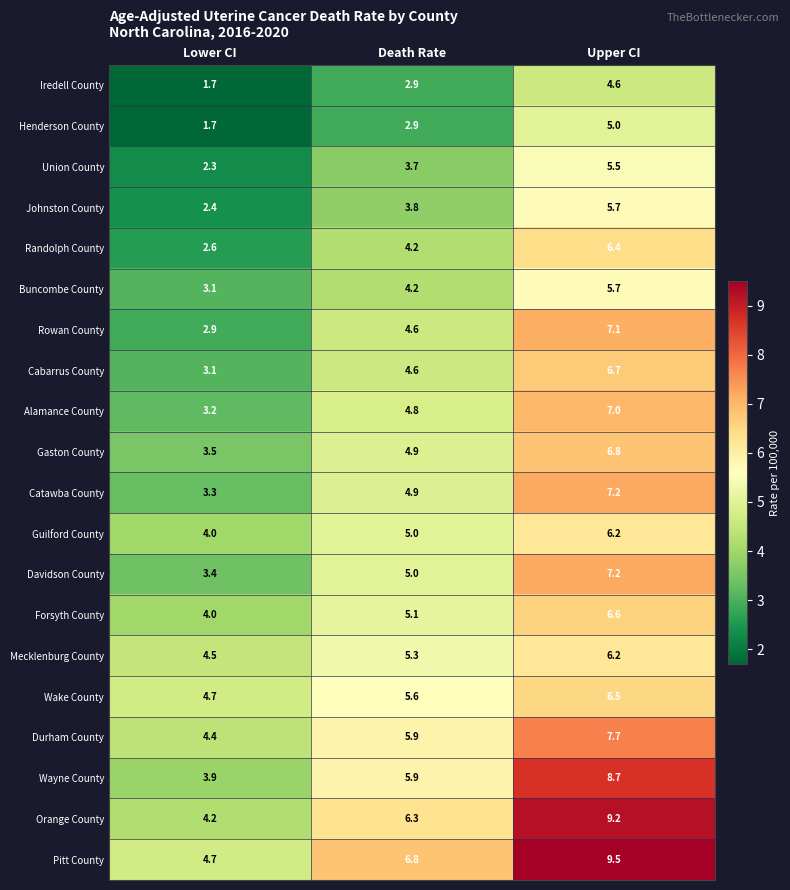

At which category does the chart reach its peak across all series?

Upper CI